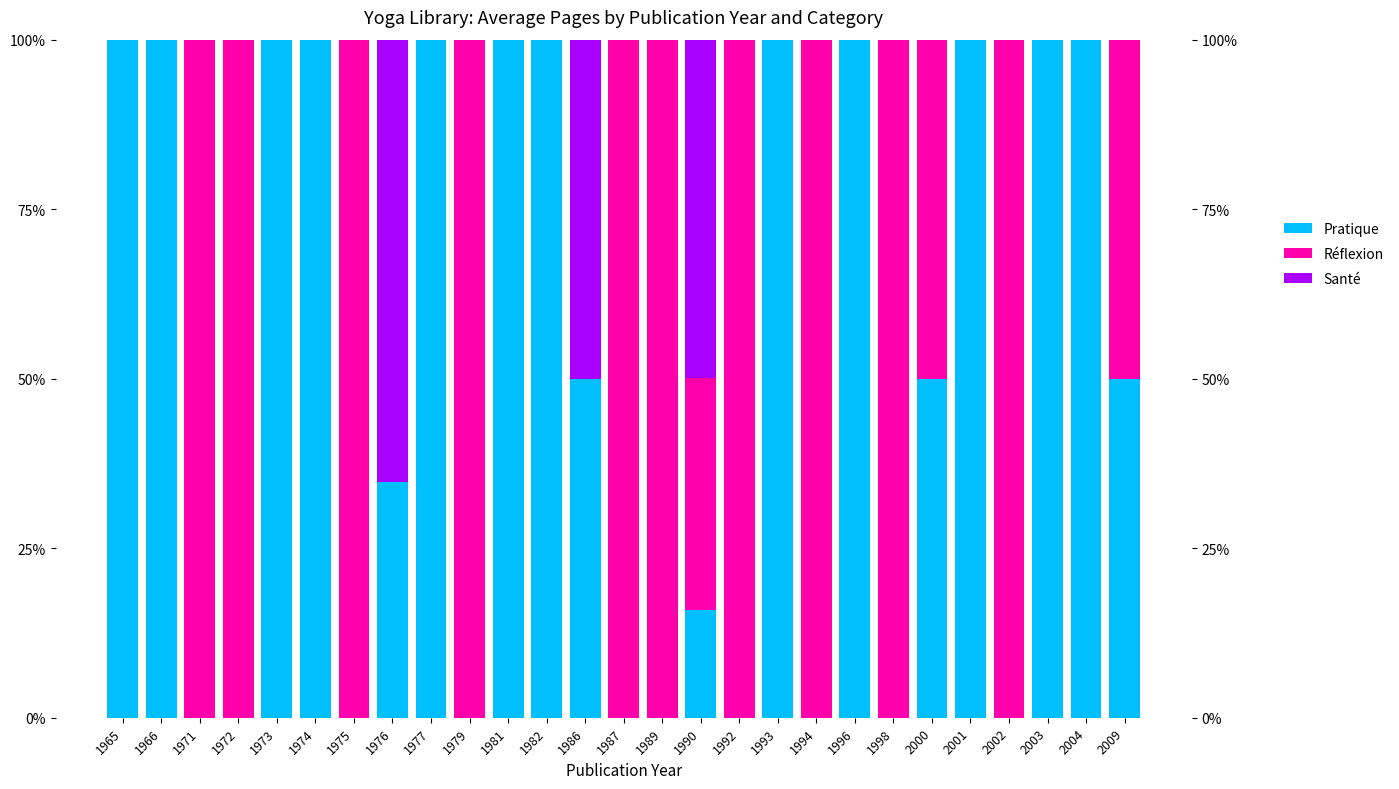

Between 1986 and 1992, which series saw the biggest shift?

Réflexion